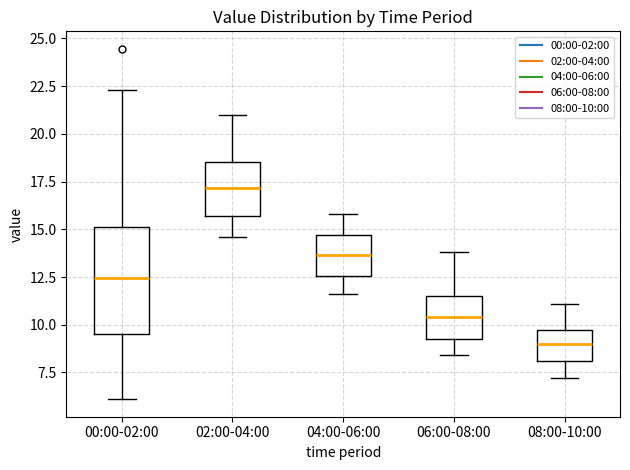

Where is the lower edge of the box for 02:00-04:00 on the y-axis? The values are not printed on the chart, so give them approximately, as read against the axis.

15.5